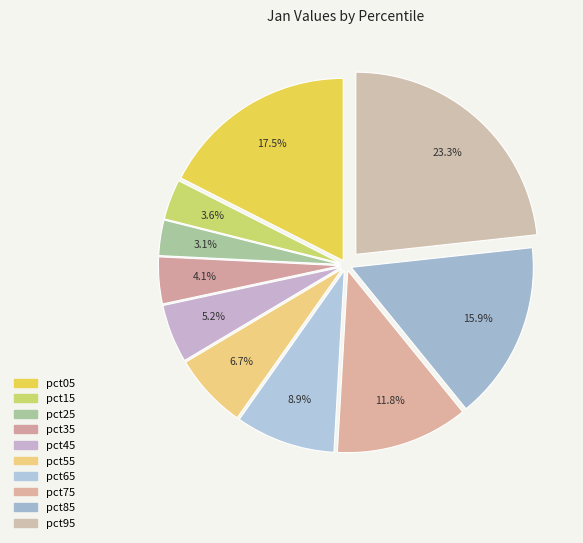

What percentage is the pct85 slice, to the nearest percent?

16%